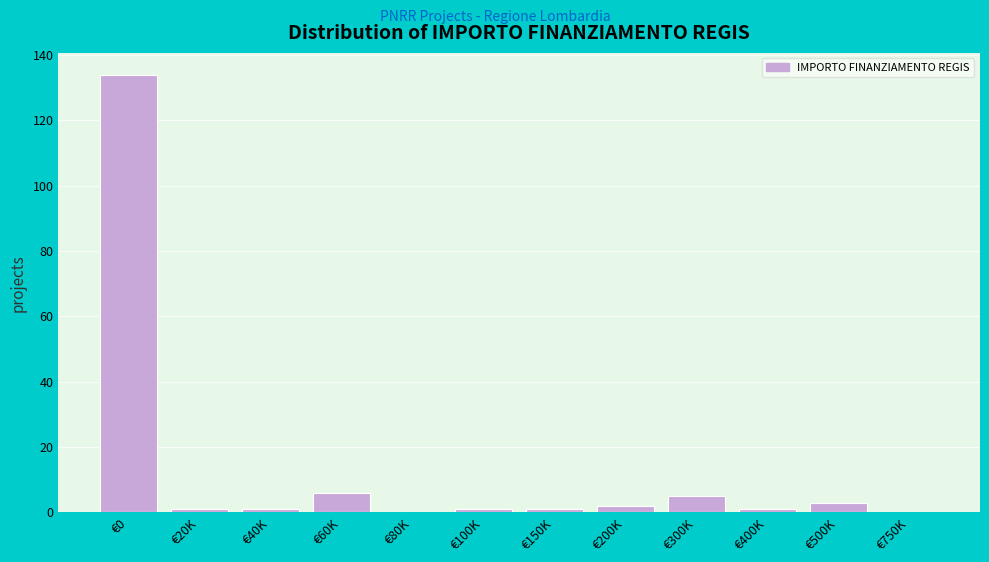

Reading left to right, list all the values displayed in this chart.

€0=134	€20K=1	€40K=1	€60K=6	€80K=0	€100K=1	€150K=1	€200K=2	€300K=5	€400K=1	€500K=3	€750K=0